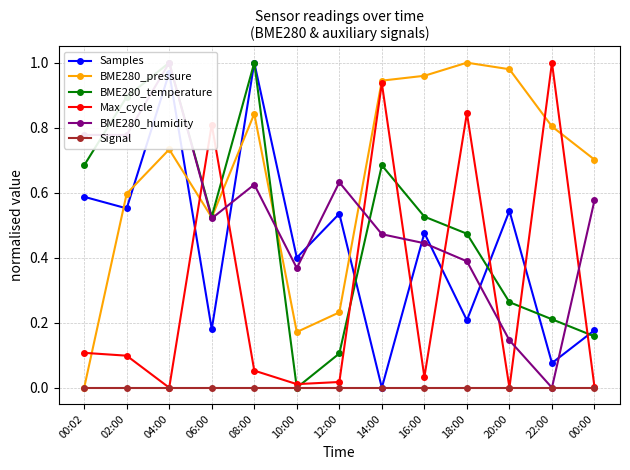

What is the total value across all series at 06:00?

2.6